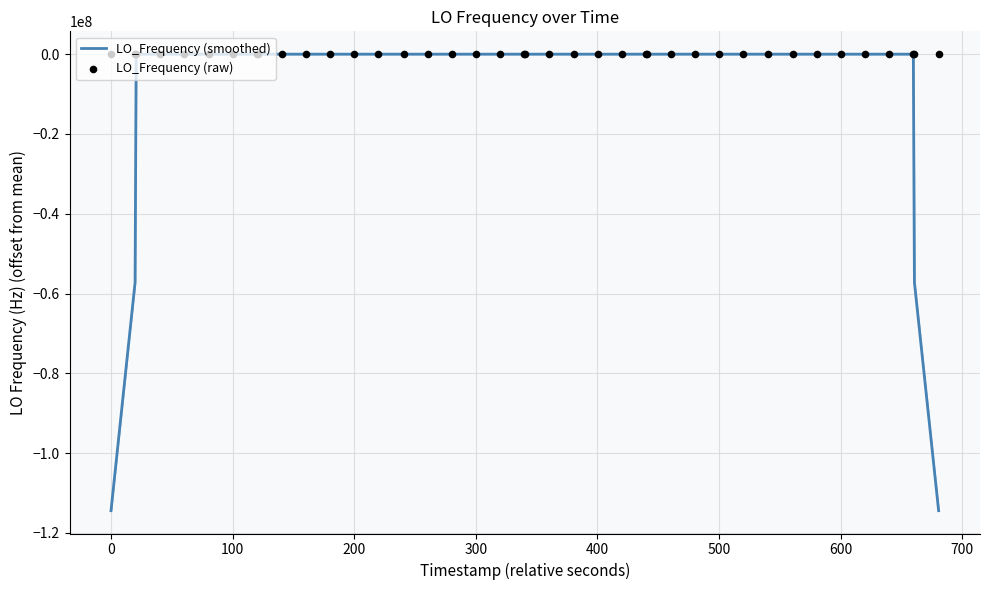

Which series has the largest total across all categories?

LO_Frequency (raw)